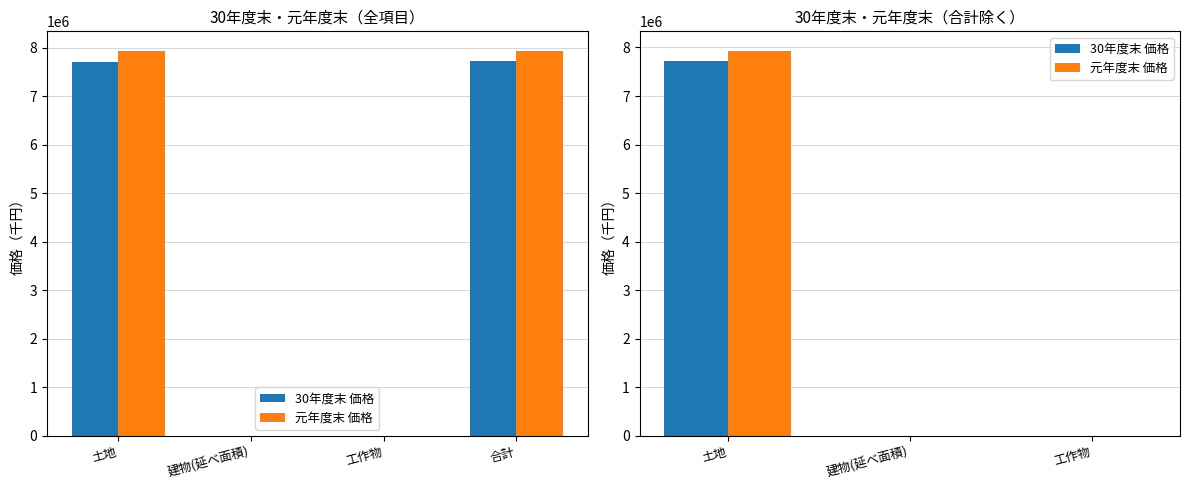

How many distinct data groups are displayed?

2